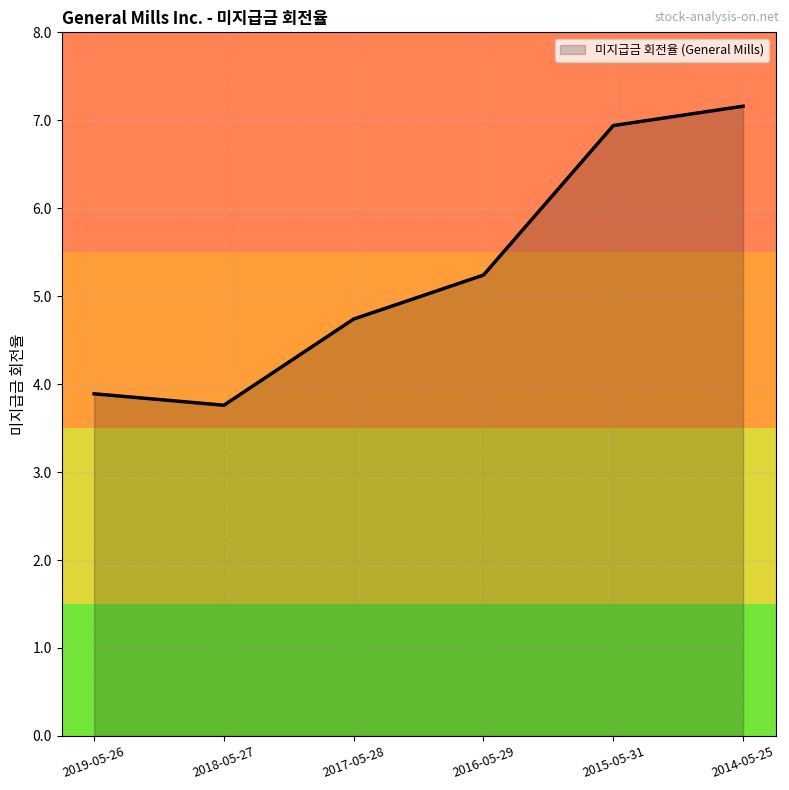

What is the ratio of the value at 2019-05-26 to the value at 2014-05-25?

0.5